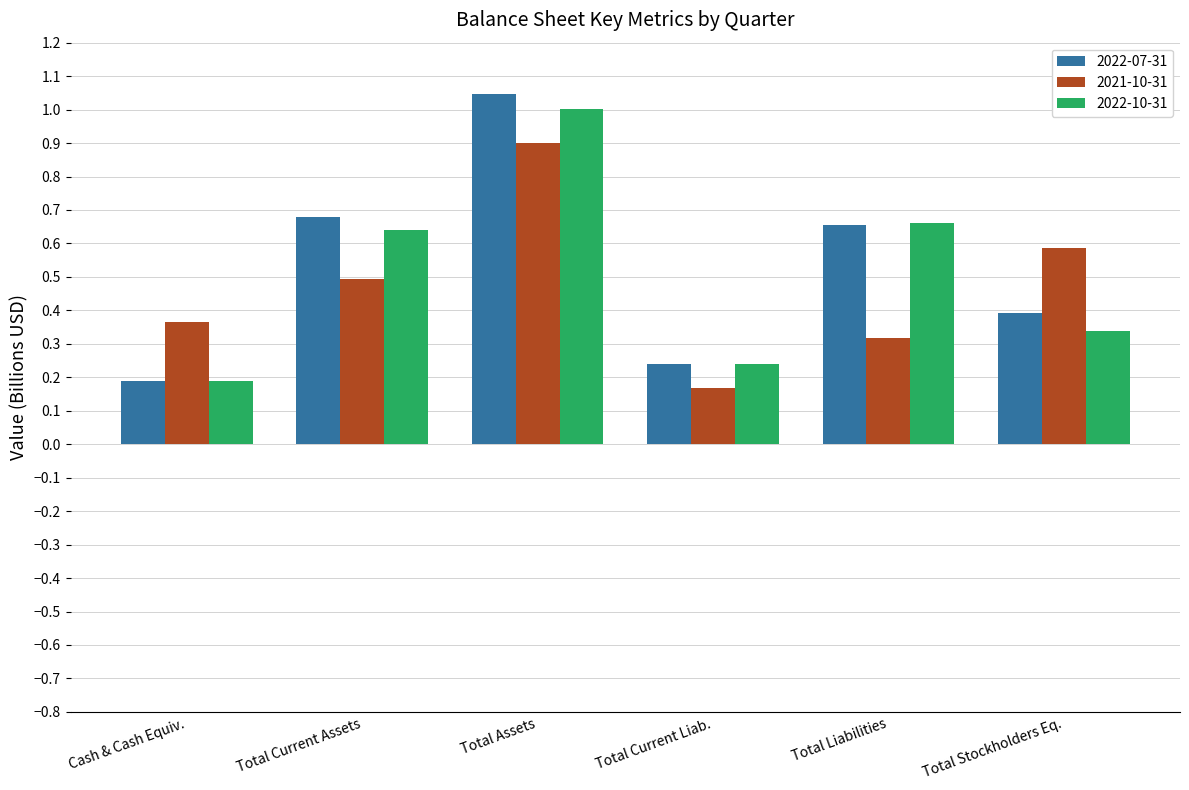

How many groups of bars are there?

6